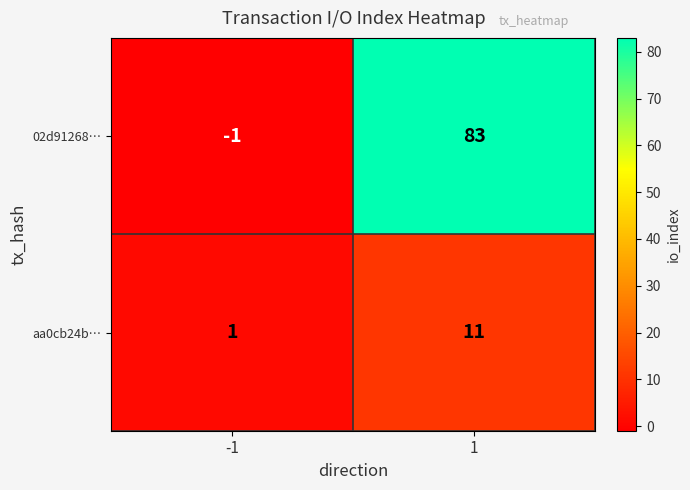

Reading left to right, transcribe all the data shown in this chart.

02d91268…: -1=-1	1=83
aa0cb24b…: -1=1	1=11